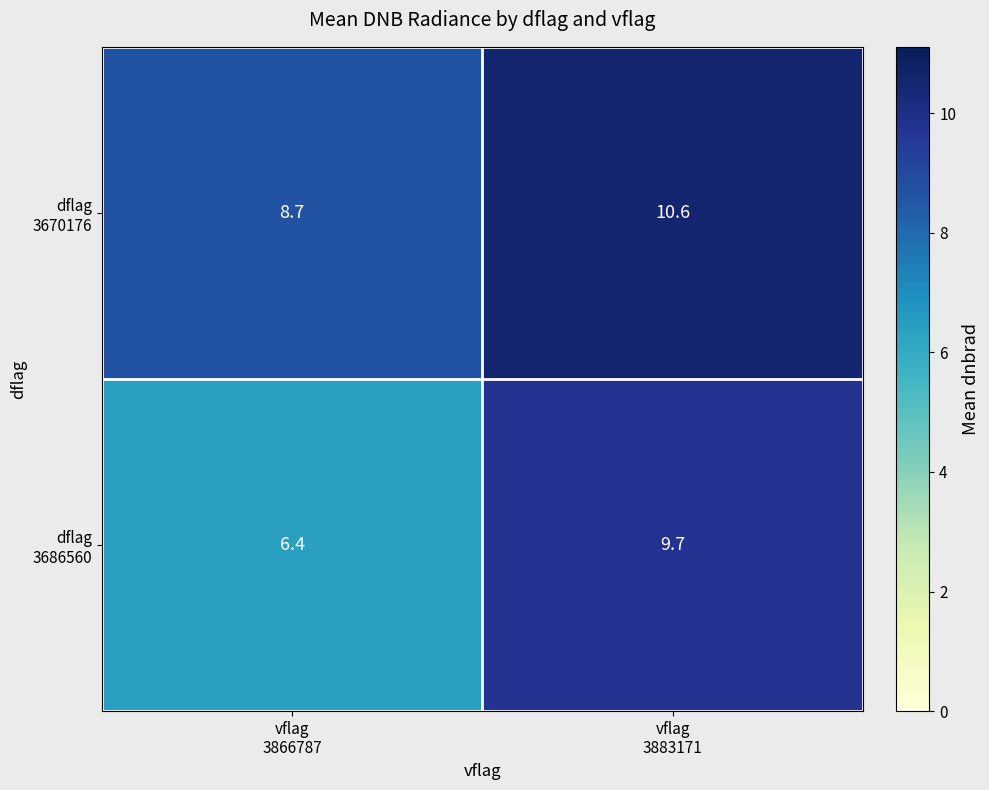

At how many categories does at least one series exceed 6?

2